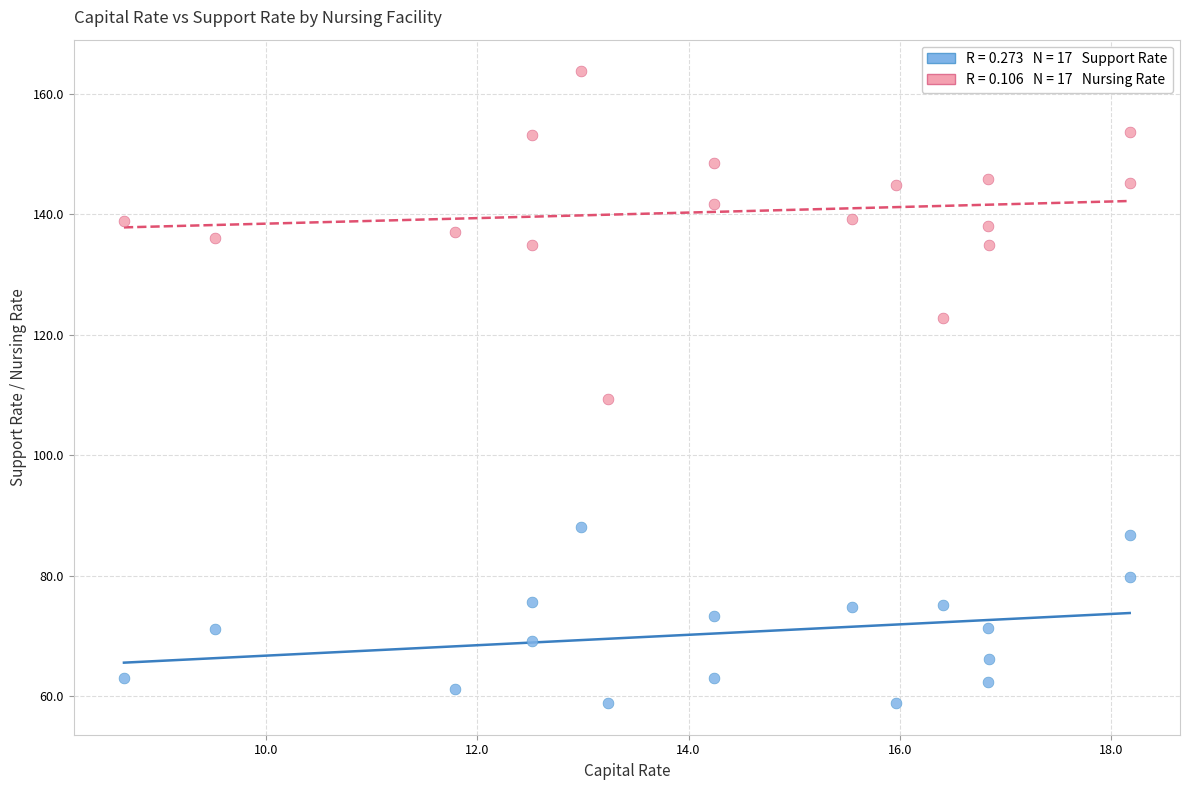

Across all series, what Y value is closest to 111?

109.4